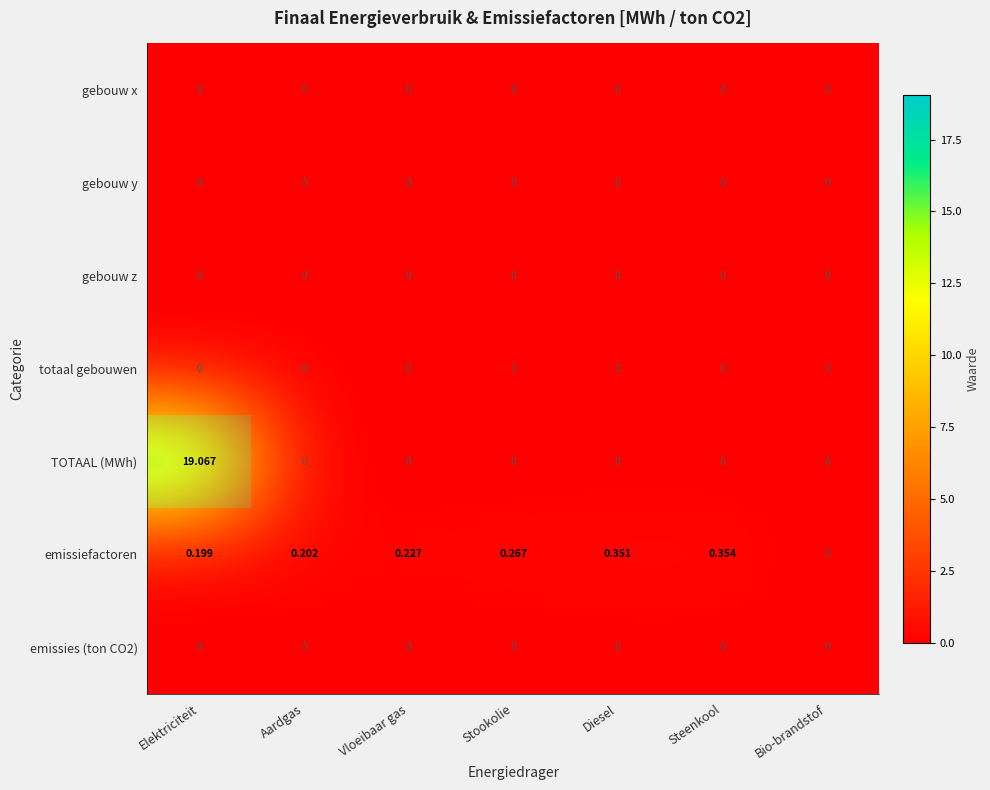

List the series in order of their peak value, lowest first.

gebouw x, gebouw y, gebouw z, totaal gebouwen, emissies (ton CO2), emissiefactoren, TOTAAL (MWh)